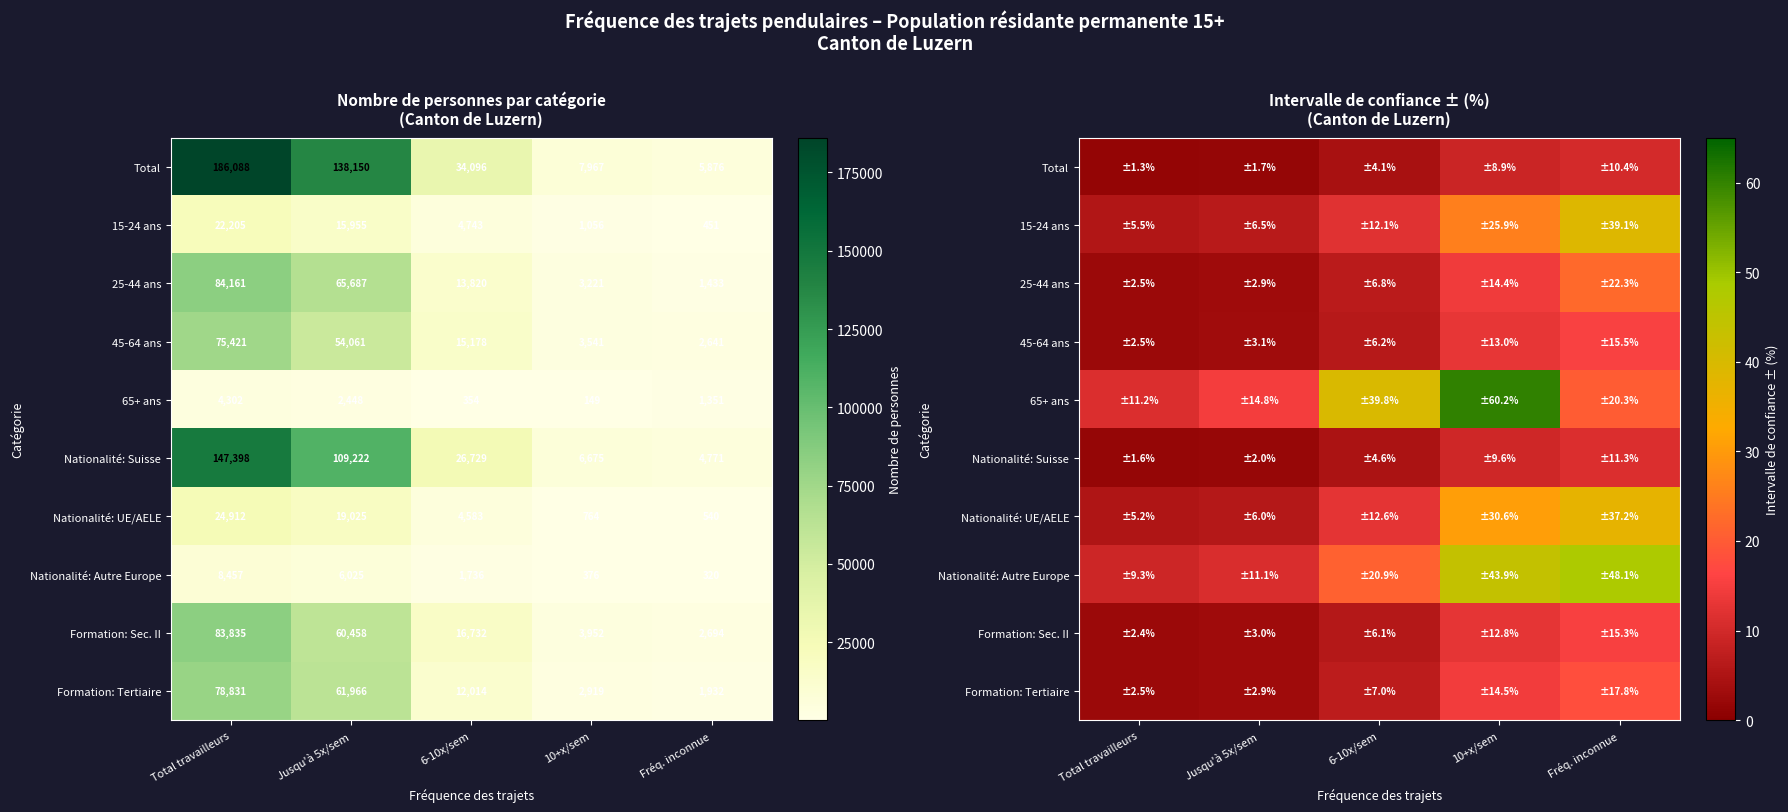

What is the sum of the Nationalité: Suisse values at Fréq. inconnue and 10+x/sem?

20.9